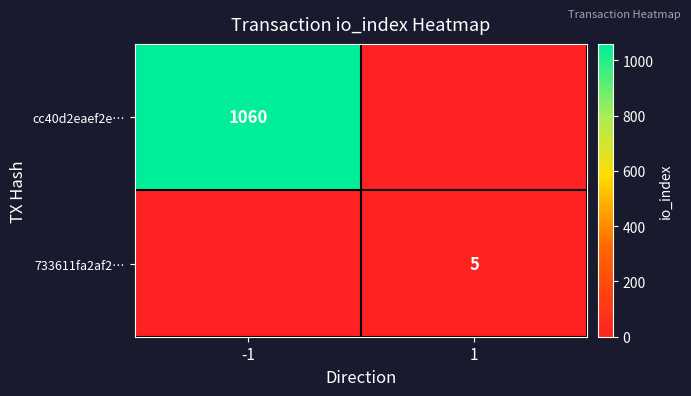

What is the spread (max minus min) of values at -1?

1060